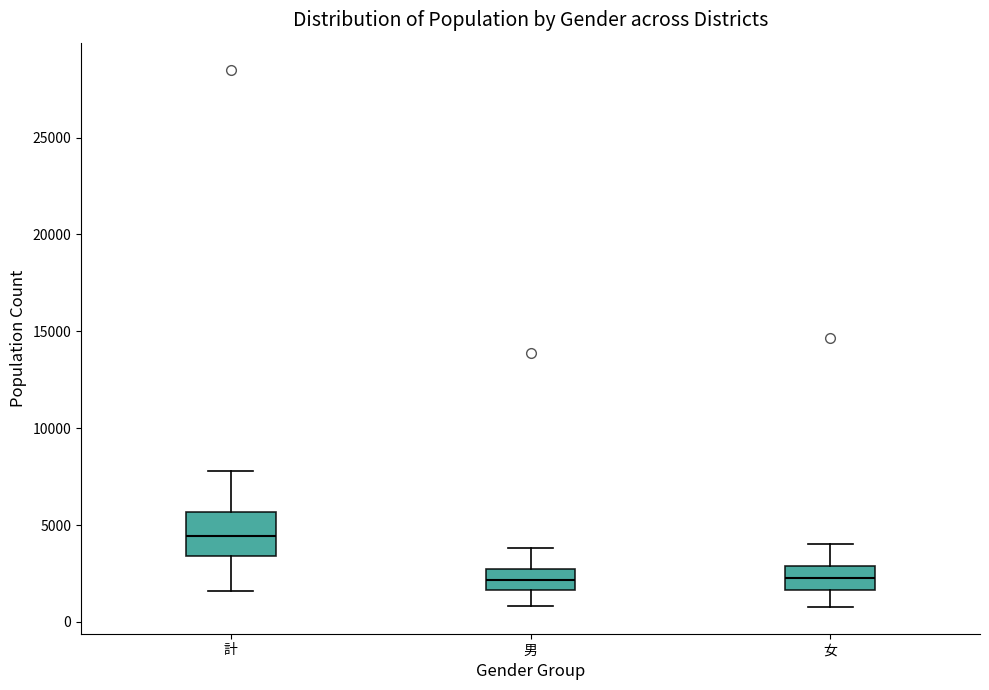

Comparing the boxes themselves (not the whiskers), which one is the tallest?

計